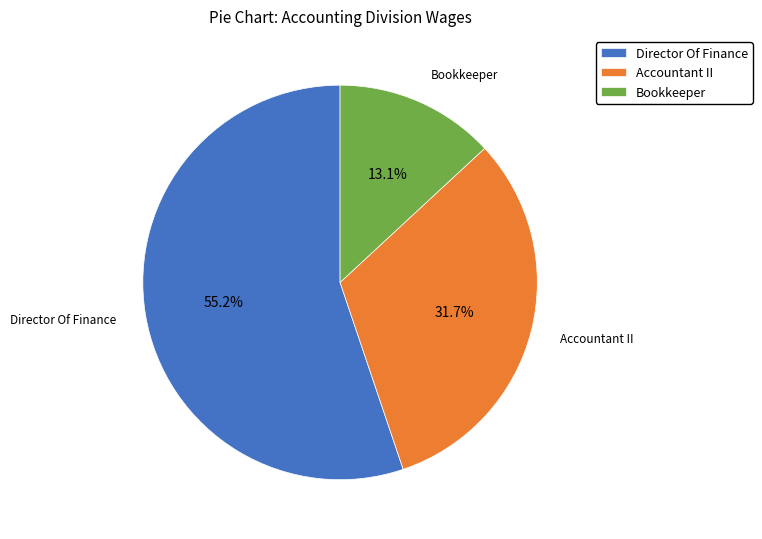

Is there any slice that represents more than half of the pie?

Yes